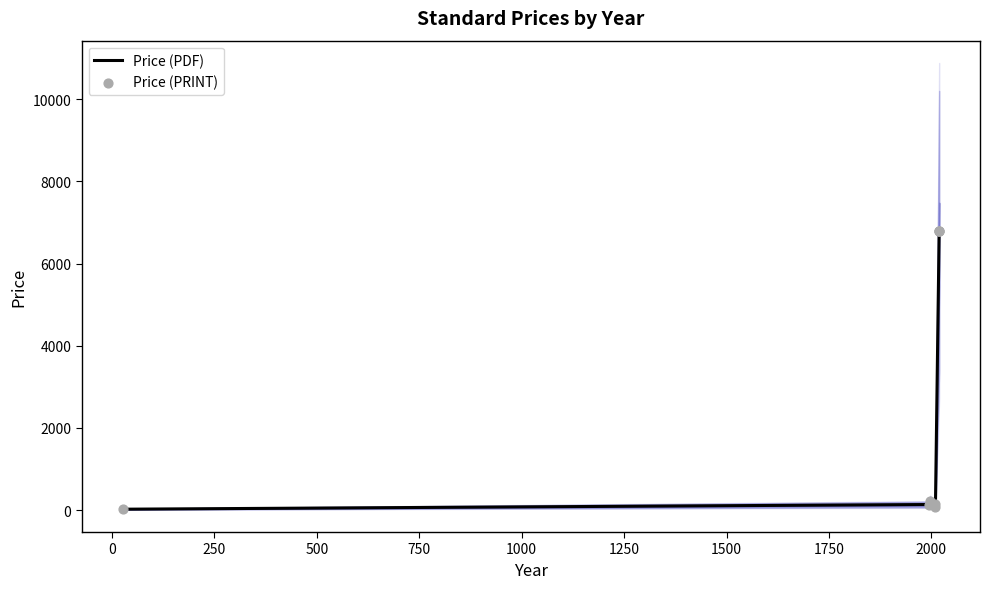

At how many categories does at least one series exceed 3731?

3